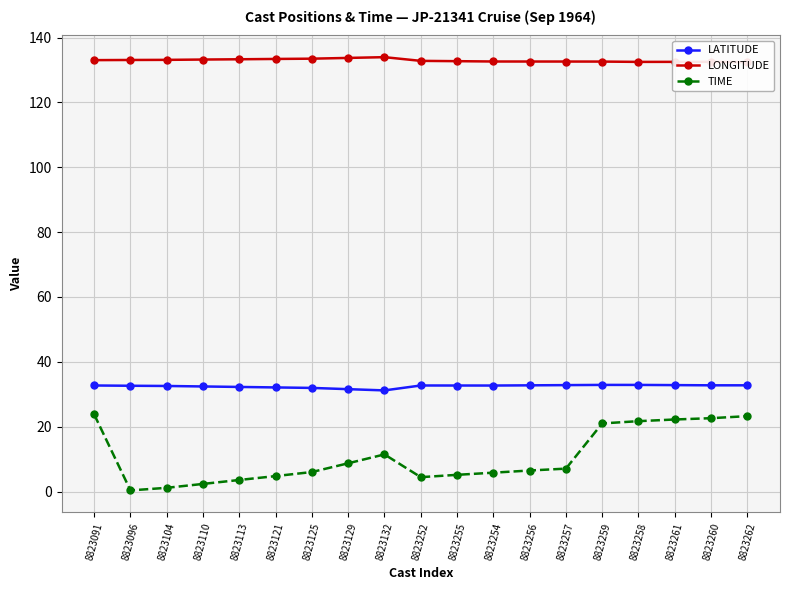

What is the value of the LATITUDE point at the 16th from the left?

32.9